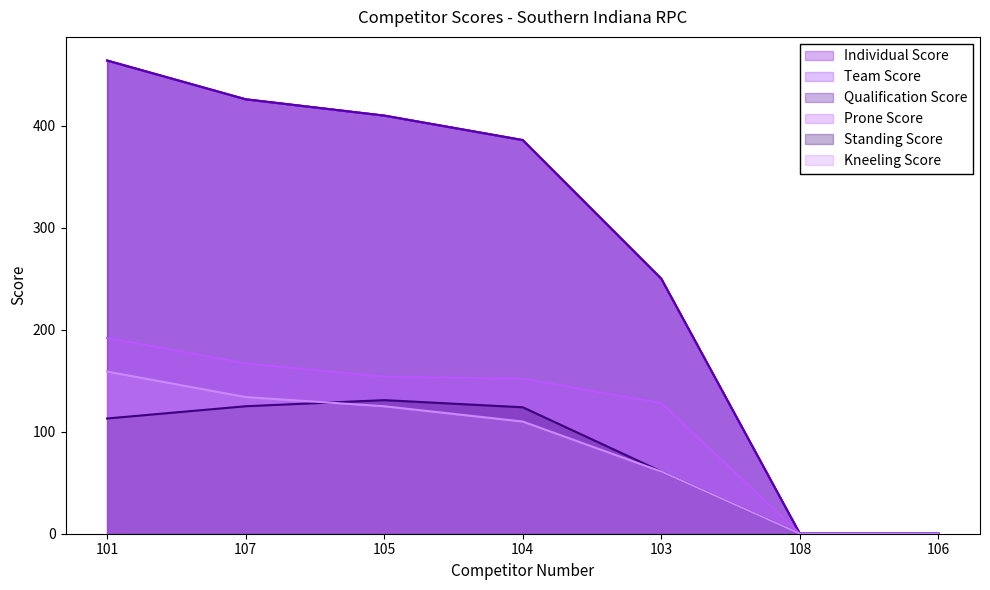

Does the chart display data point markers on the line(s)?

No